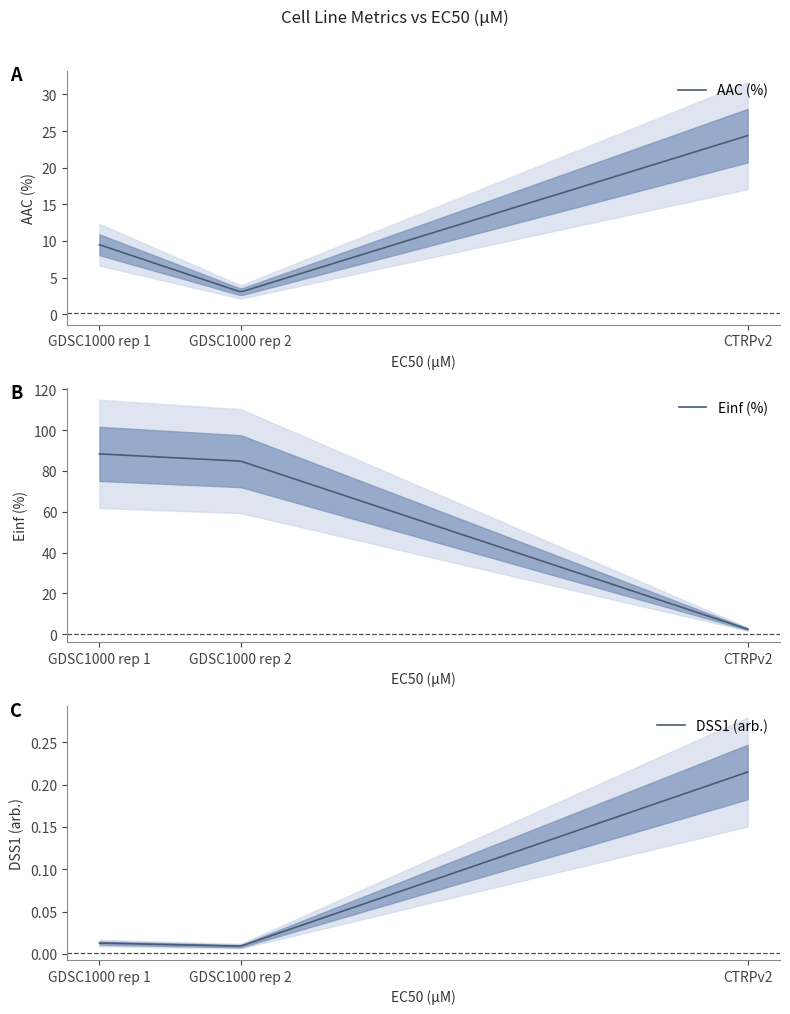

What is the total value across all series at CTRPv2?

27.1